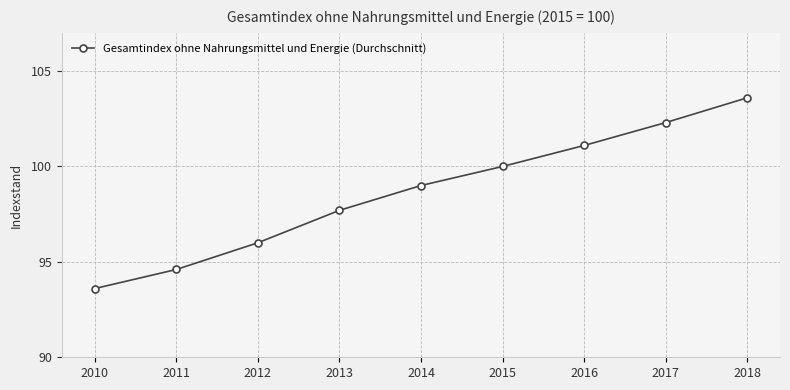

How many lines are shown in the chart?

1